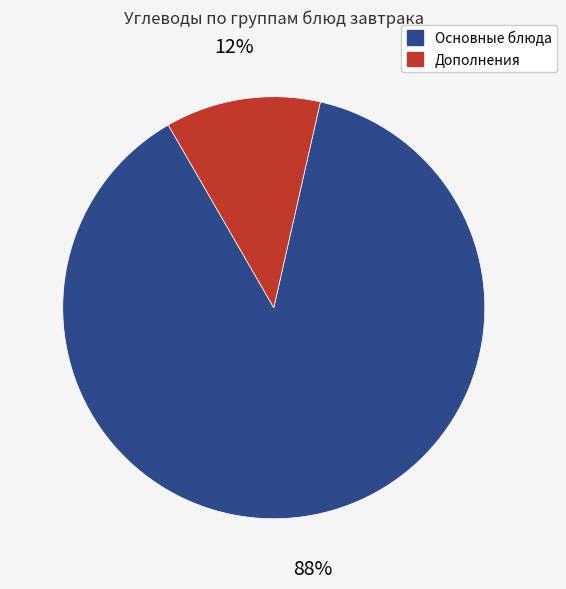

Does any single category account for the majority?

Yes